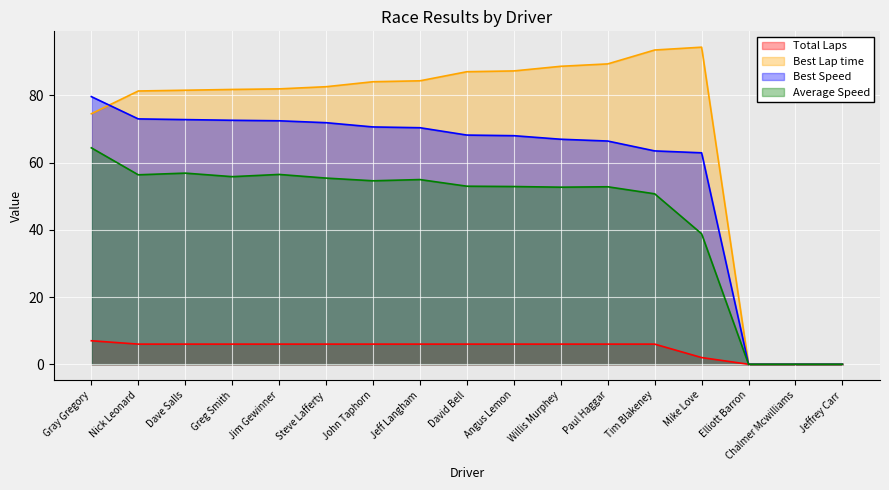

True or false: Total Laps has more than 0 interior local peaks.

False